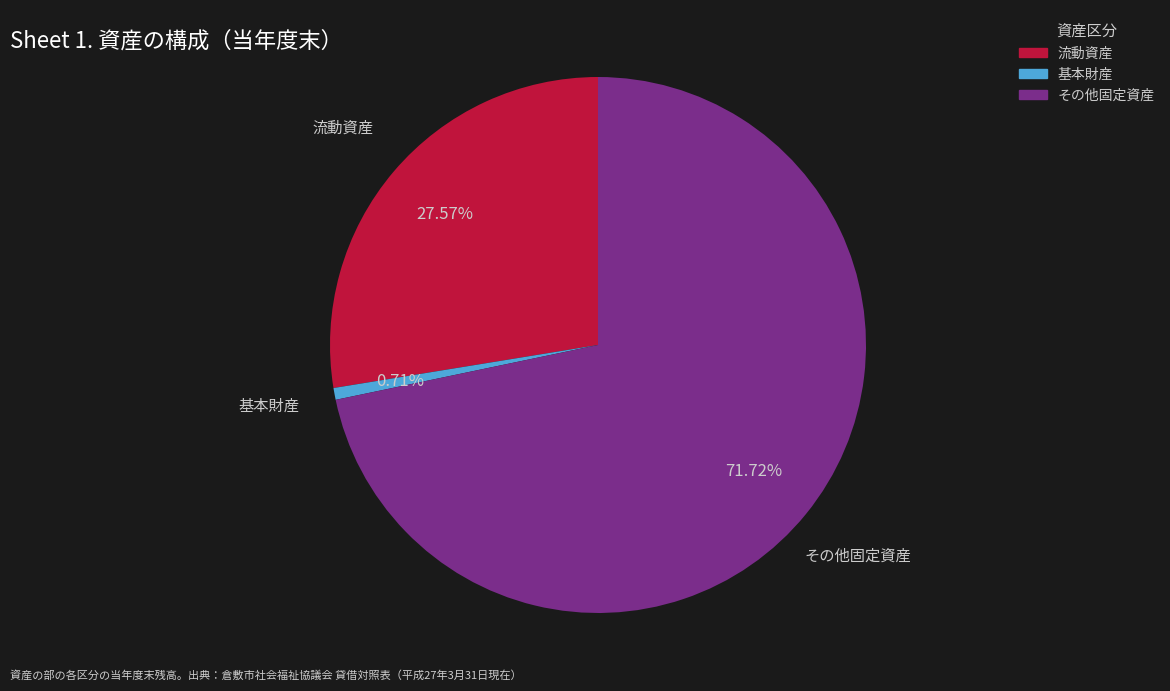

Which slice is the largest?

その他固定資産